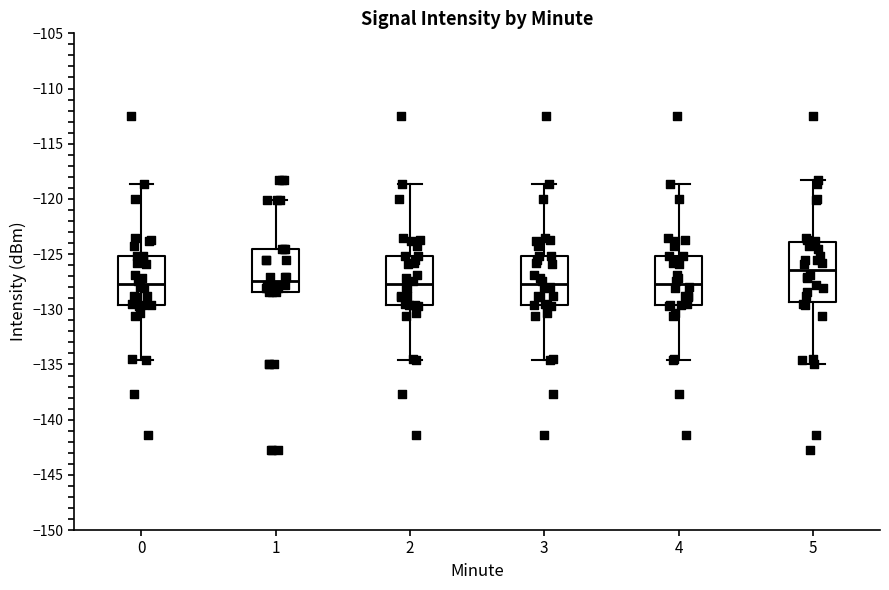

Which box is the tallest, from its lower edge to its upper edge?

5